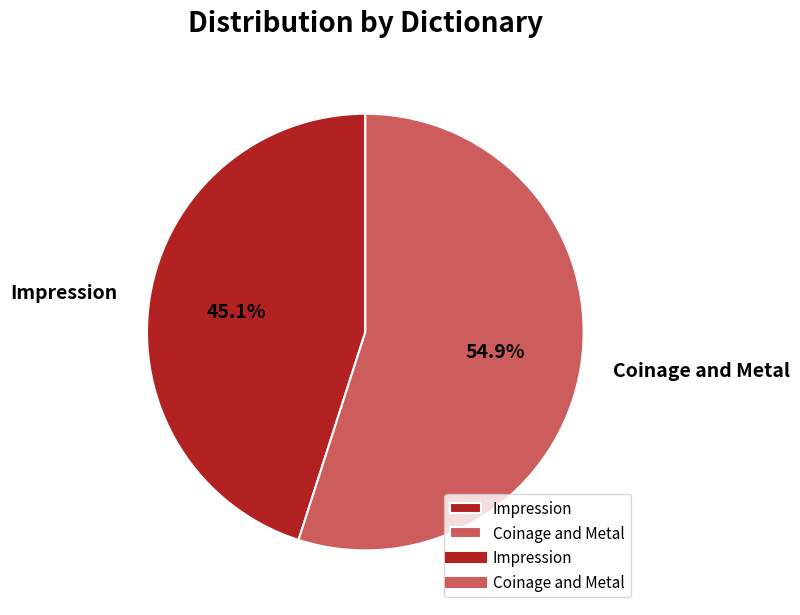

Combined, do Coinage and Metal and Impression account for over 50%?

Yes